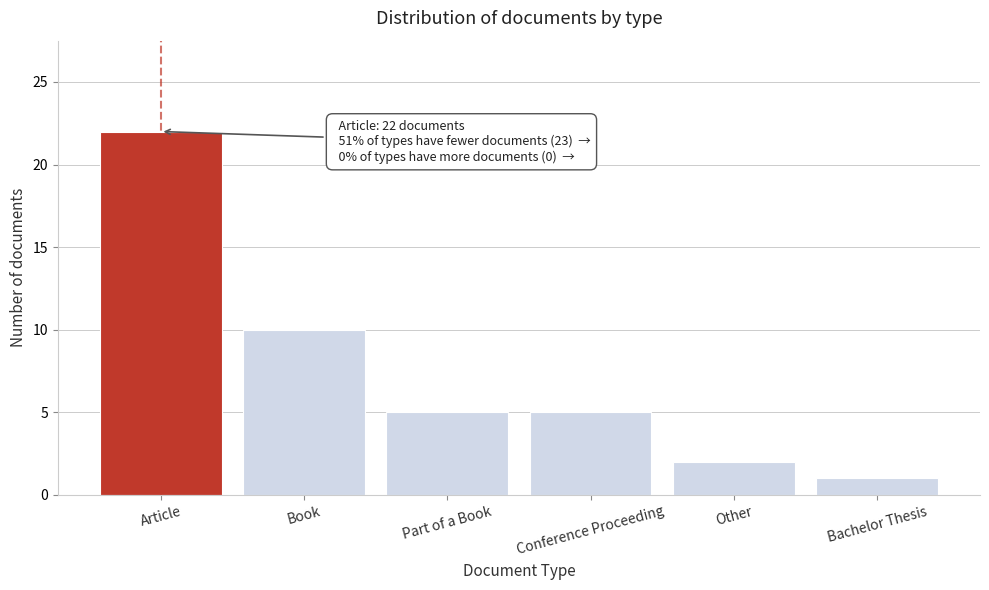

Reading right to left, list all the values displayed in this chart.

1	2	5	5	10	22